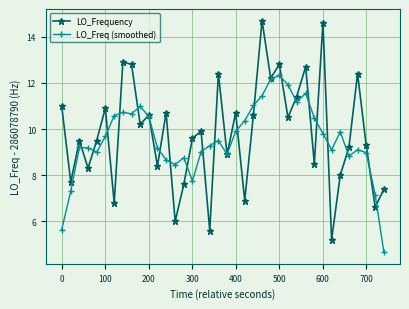

How many categories are shown in the chart?

38